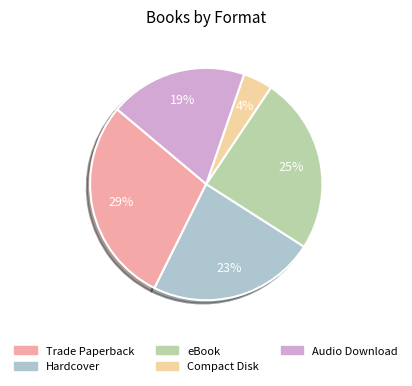

Count the number of slices in the pie.

5